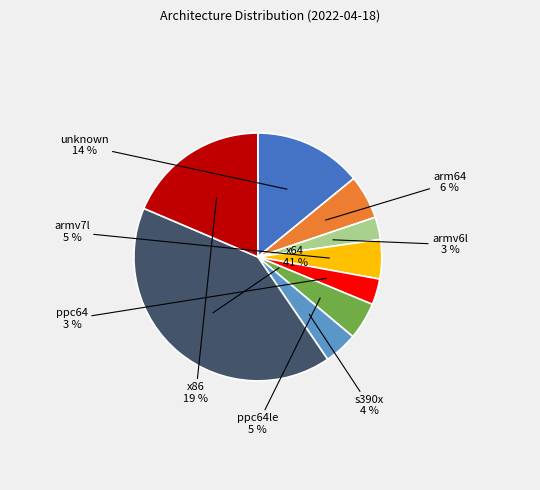

Is there a majority slice in this chart?

No